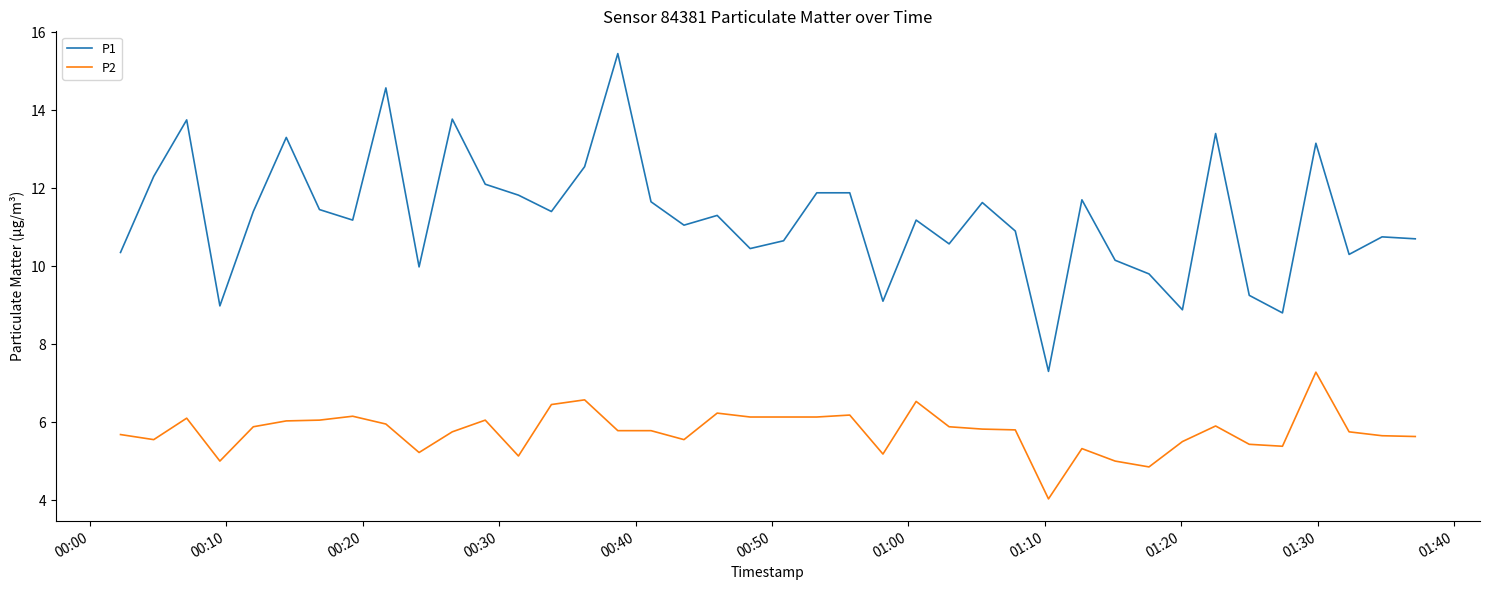

Which series has the largest total across all categories?

P1